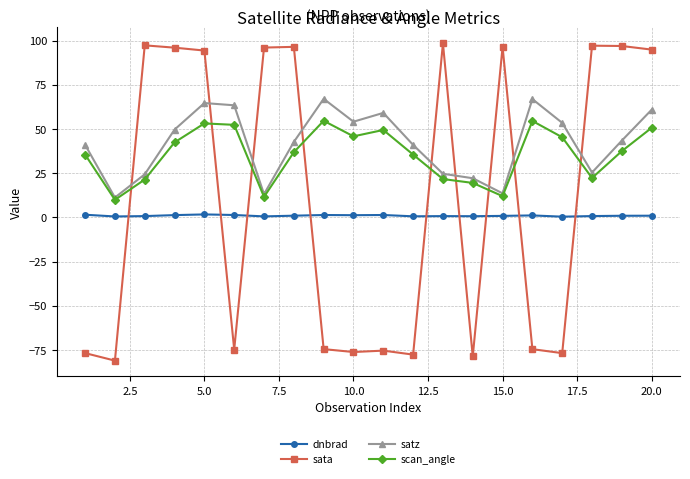

What is the minimum value shown in the chart?

-80.9